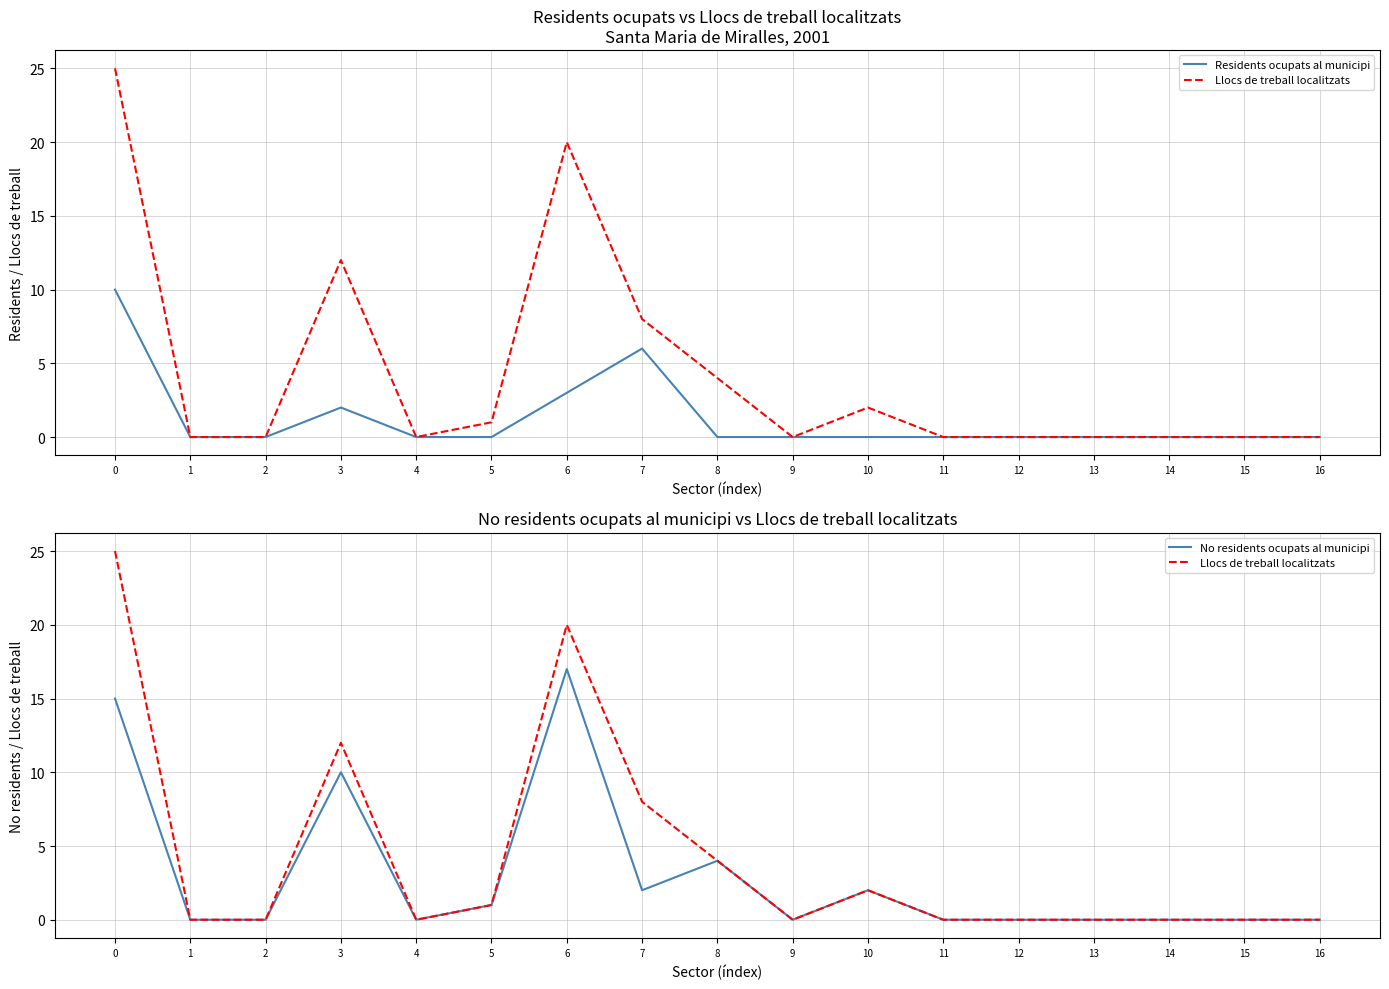

Between which two adjacent categories do No residents ocupats al municipi and Residents ocupats al municipi first intersect?

6 and 7